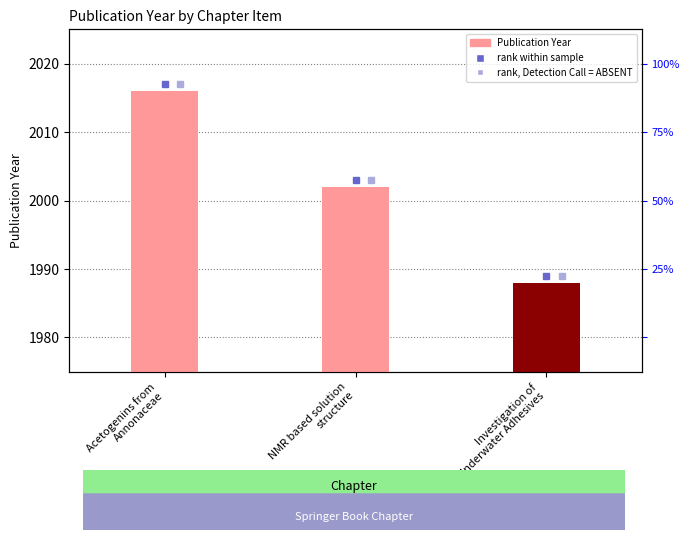

Reading left to right, extract all data points from this chart.

2016	2002	1988